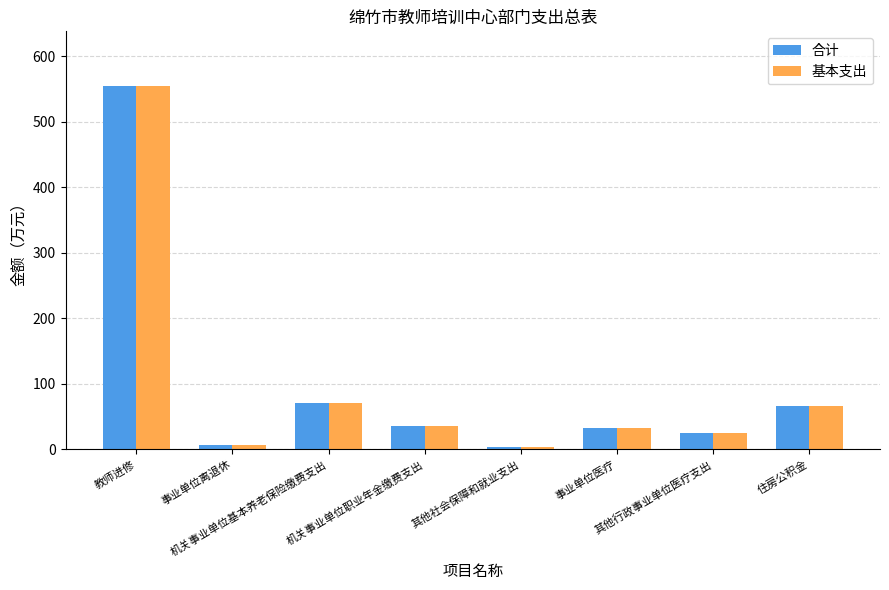

How many groups of bars are there?

8